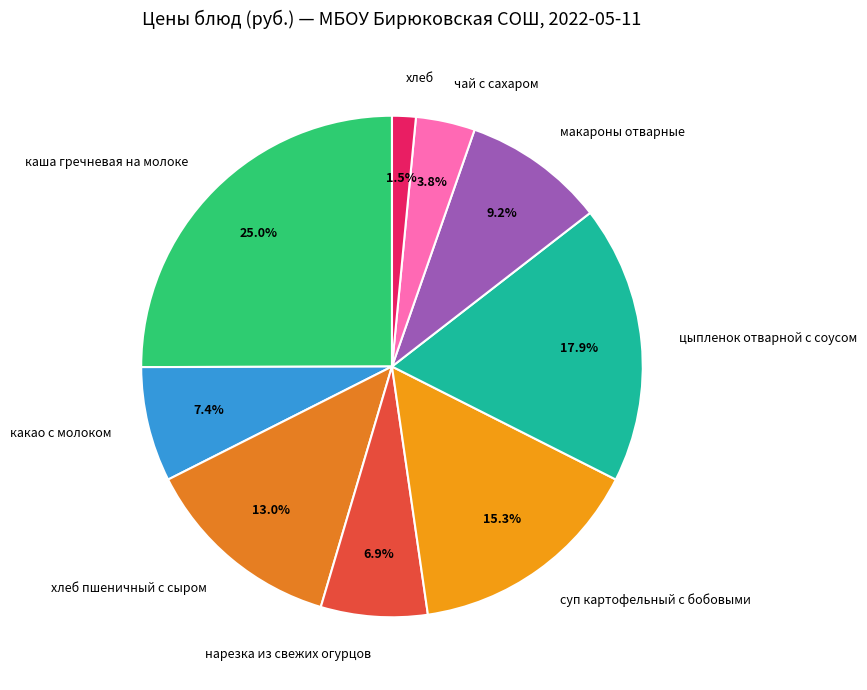

To the nearest percent, what portion does хлеб пшеничный с сыром represent?

13%